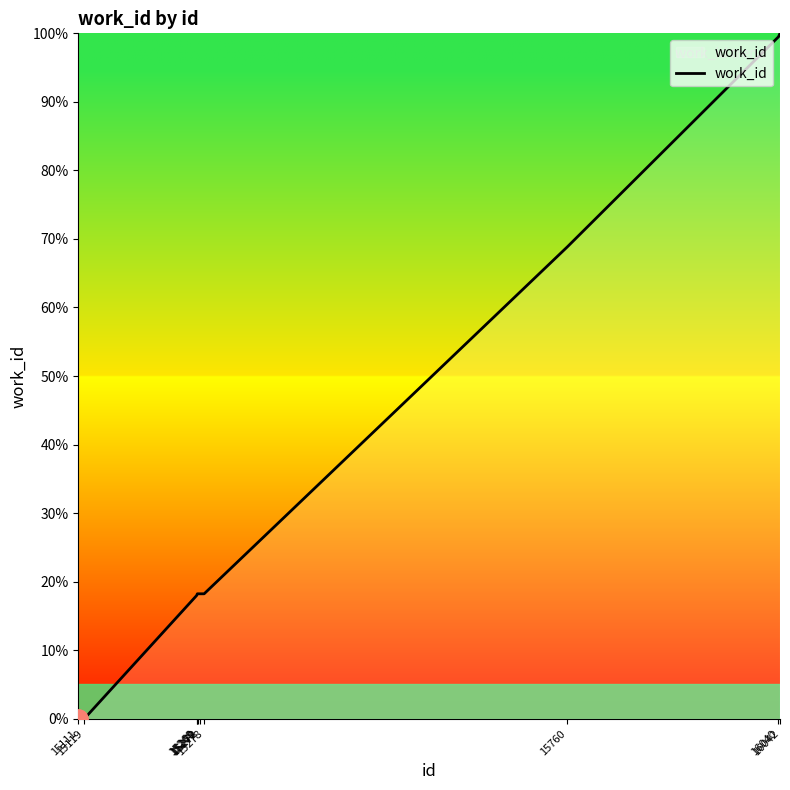

Does the chart have visible grid lines?

No